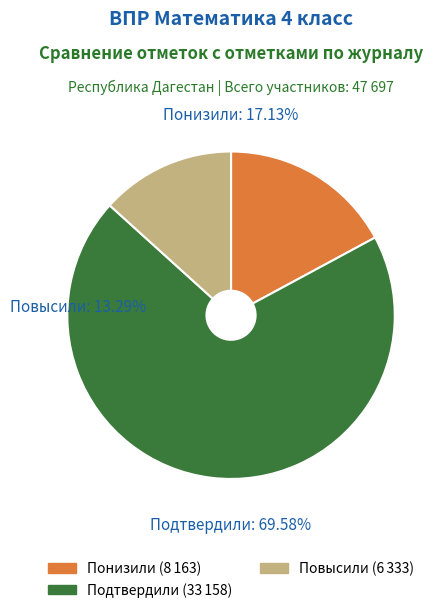

To the nearest percent, what is the difference between the largest and smallest slice percentages?

56%